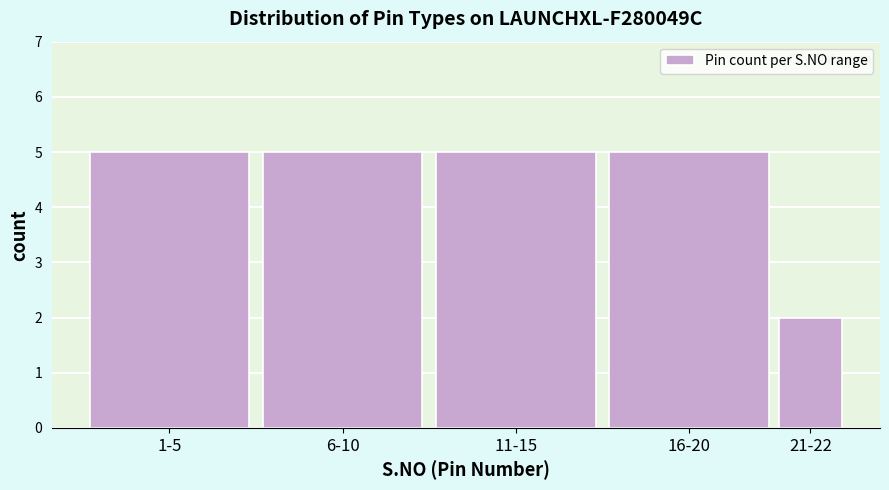

Reading left to right, what are all the values shown in this chart?

1-5=5	6-10=5	11-15=5	16-20=5	21-22=2